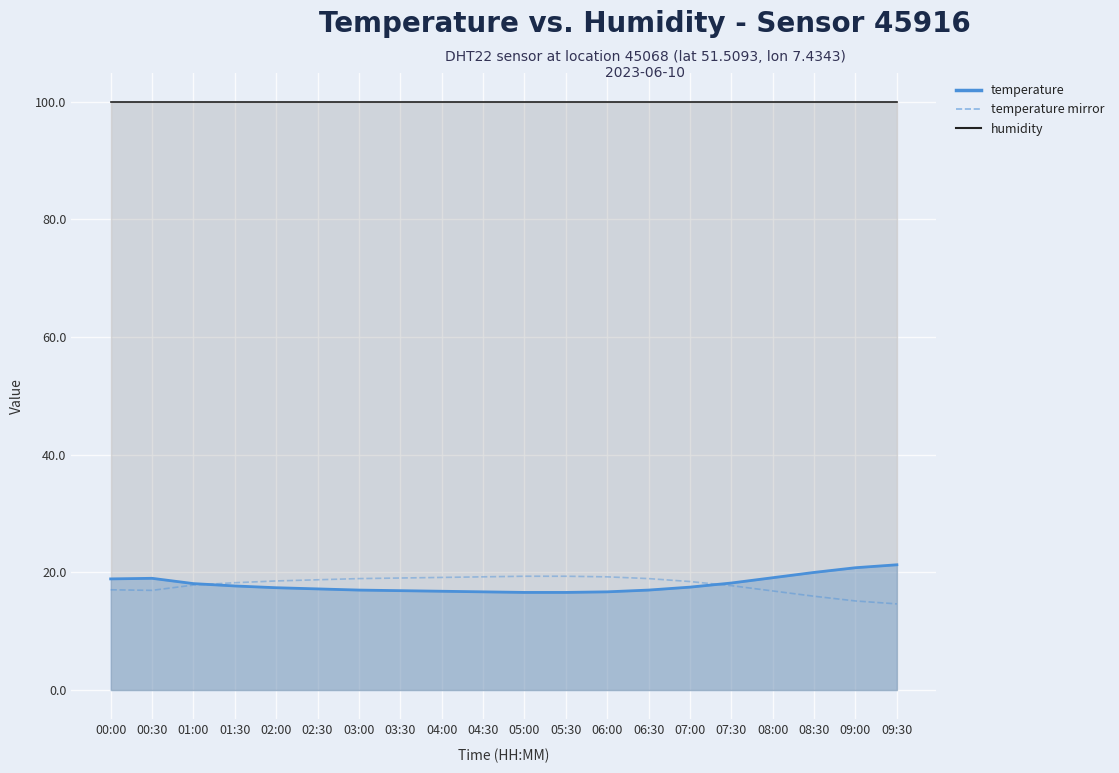

At which category does the chart reach its peak across all series?

05:00